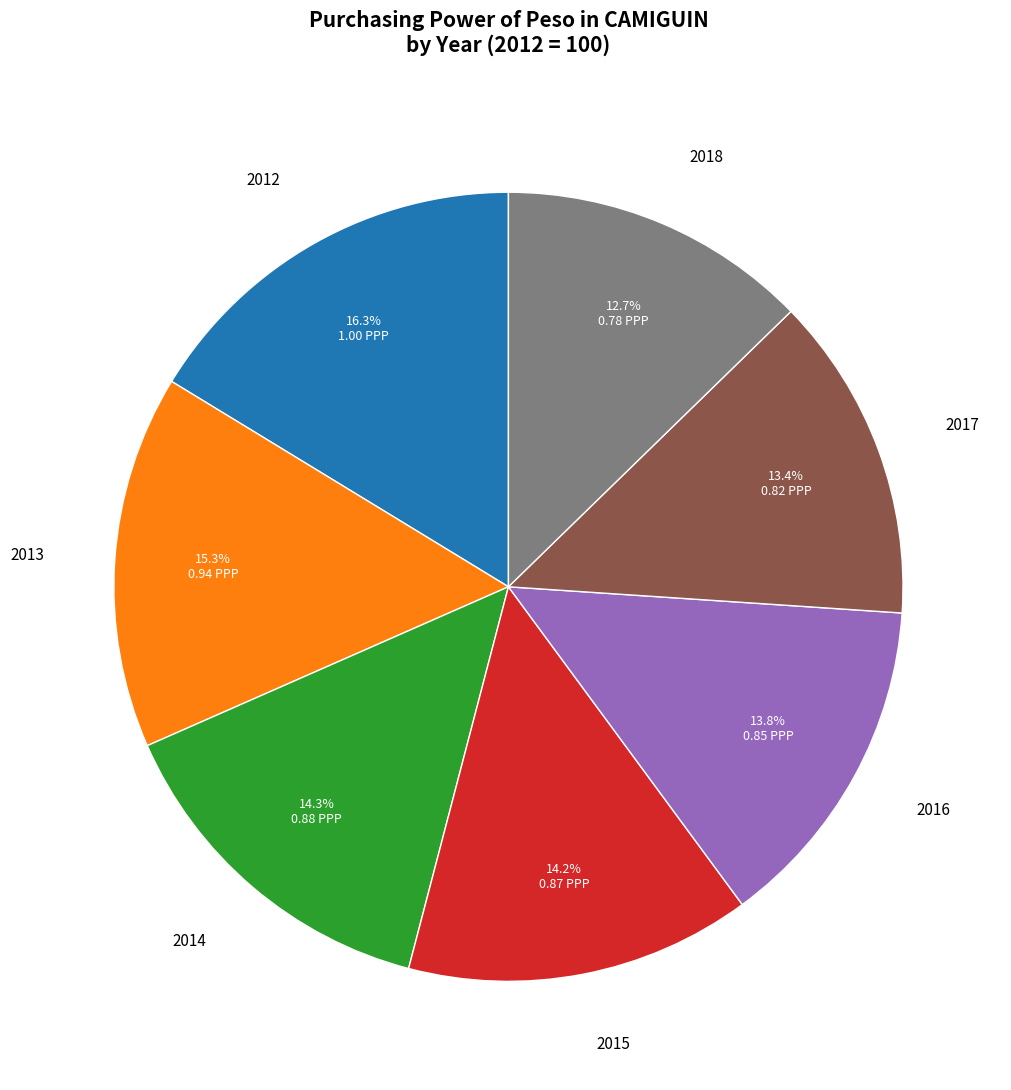

Does any single category account for the majority?

No